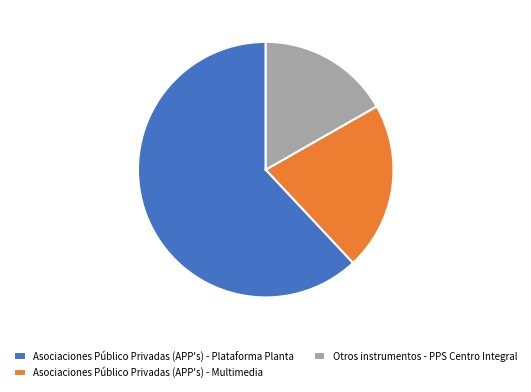

Does Asociaciones Público Privadas (APP's) - Plataforma Planta account for over 50% of the chart?

Yes